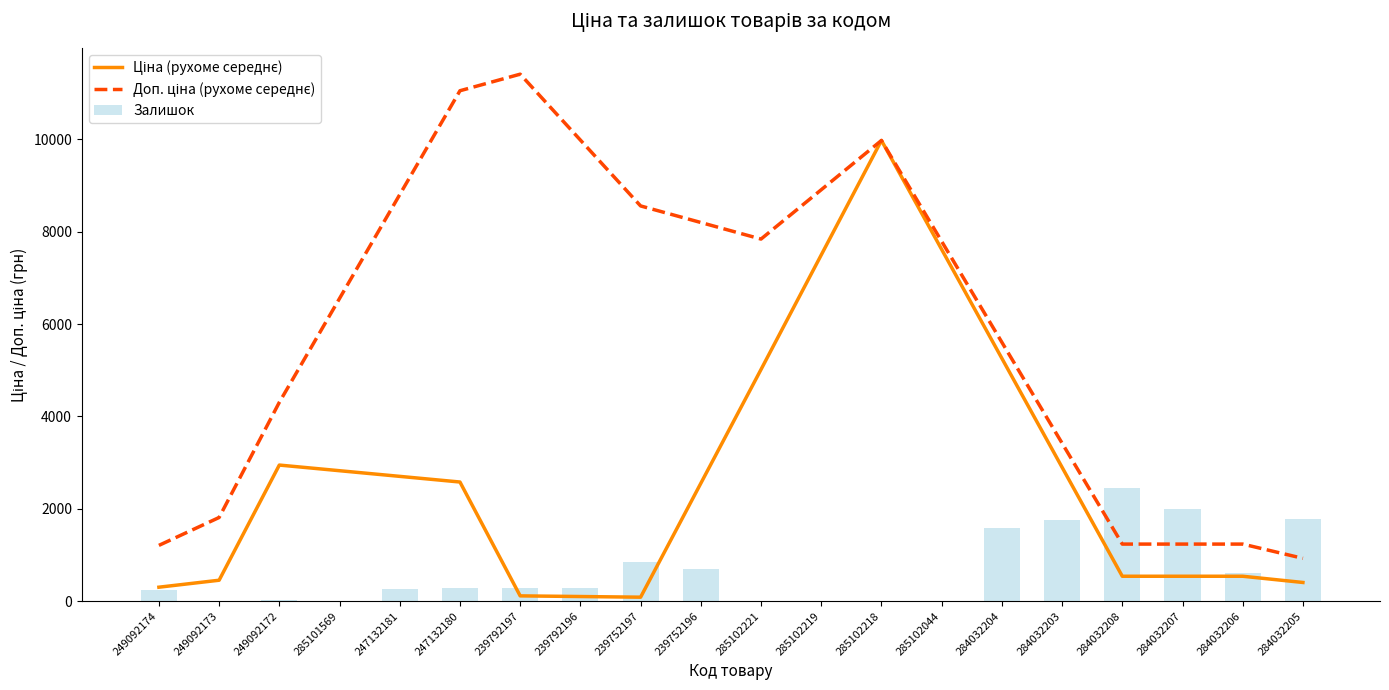

The Залишок series shows 0.0 at 249092173. True or false?

True